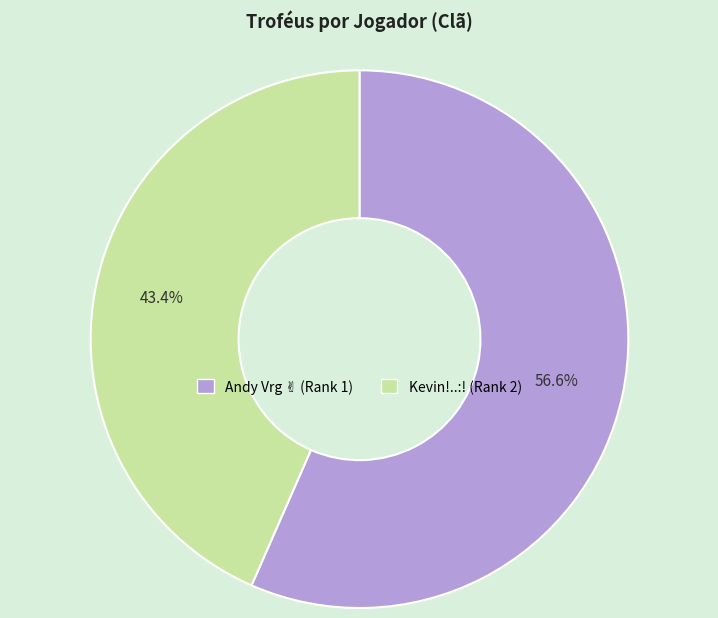

What is the smallest slice in the pie chart?

Kevin!..:! (Rank 2)